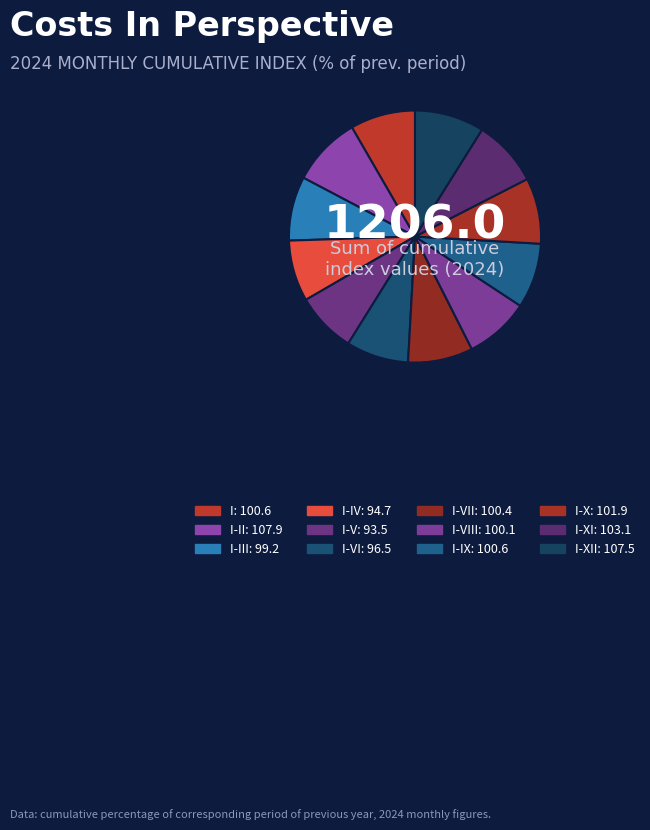

How many slices are in this pie chart?

12